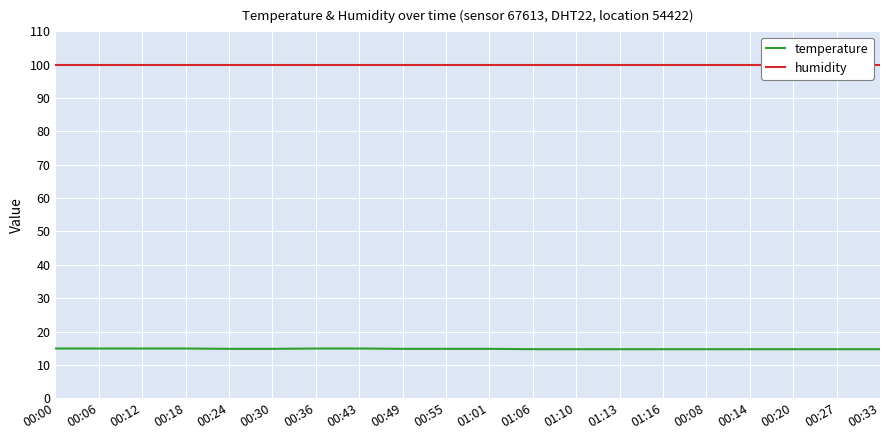

What is the maximum value for temperature?

14.9